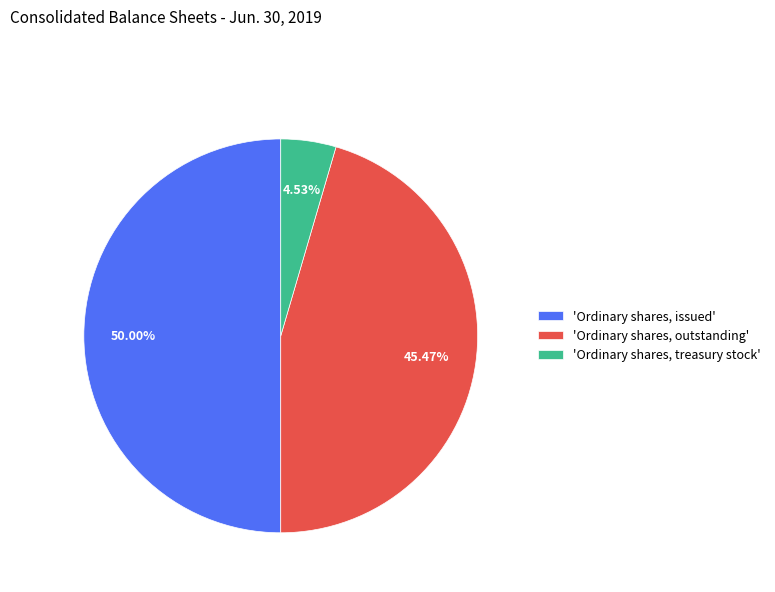

Rank the categories by value from highest to lowest.

'Ordinary shares, issued', 'Ordinary shares, outstanding', 'Ordinary shares, treasury stock'